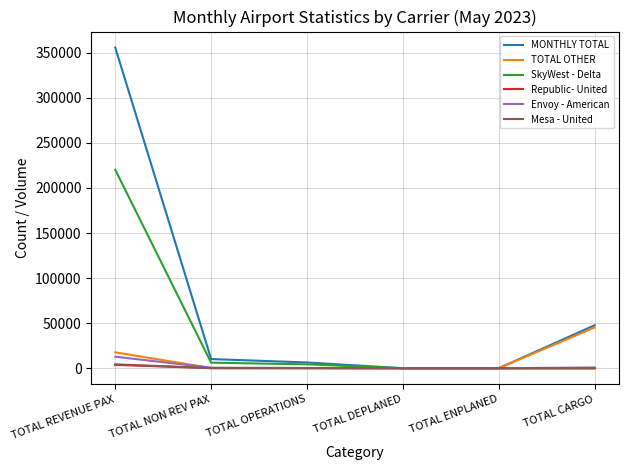

What is the sum of the SkyWest - Delta values at TOTAL DEPLANED and TOTAL OPERATIONS?

4299